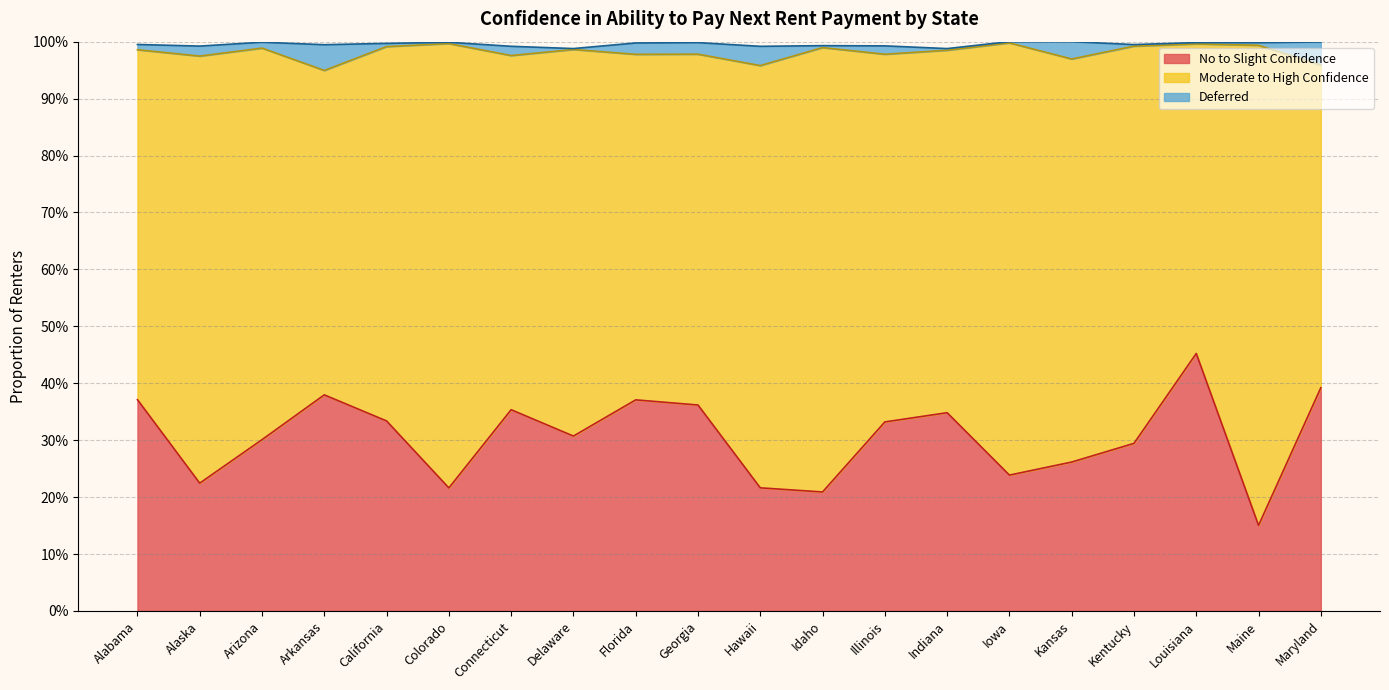

How many distinct data groups are displayed?

3